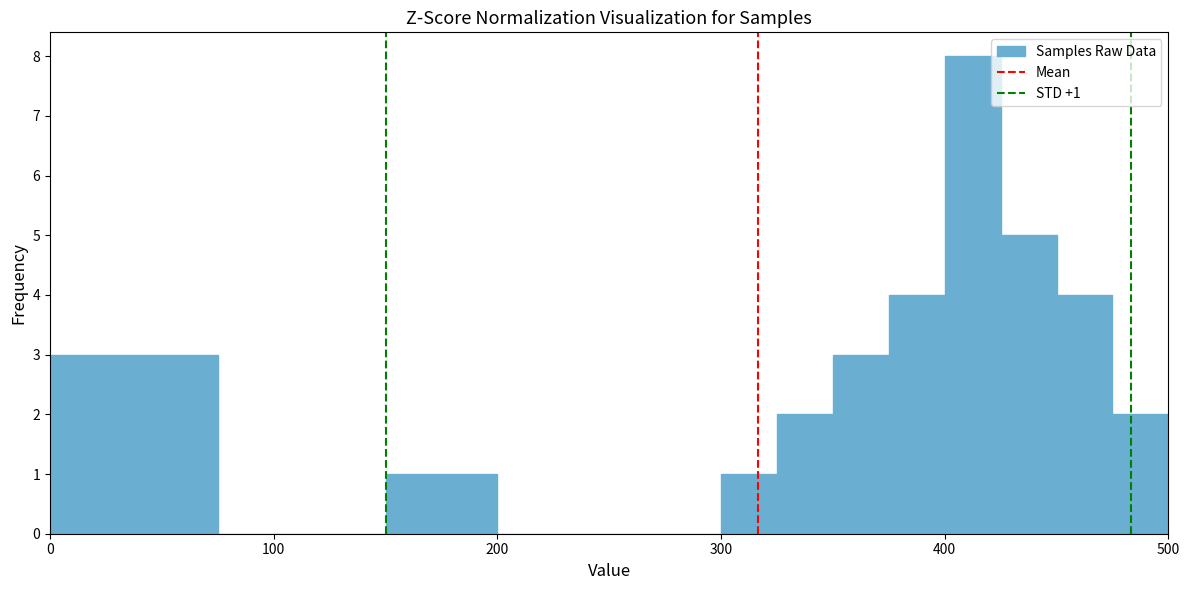

Around what value on the x-axis is the tallest bar? Give the approximate position of its centre, as read against the axis.

410